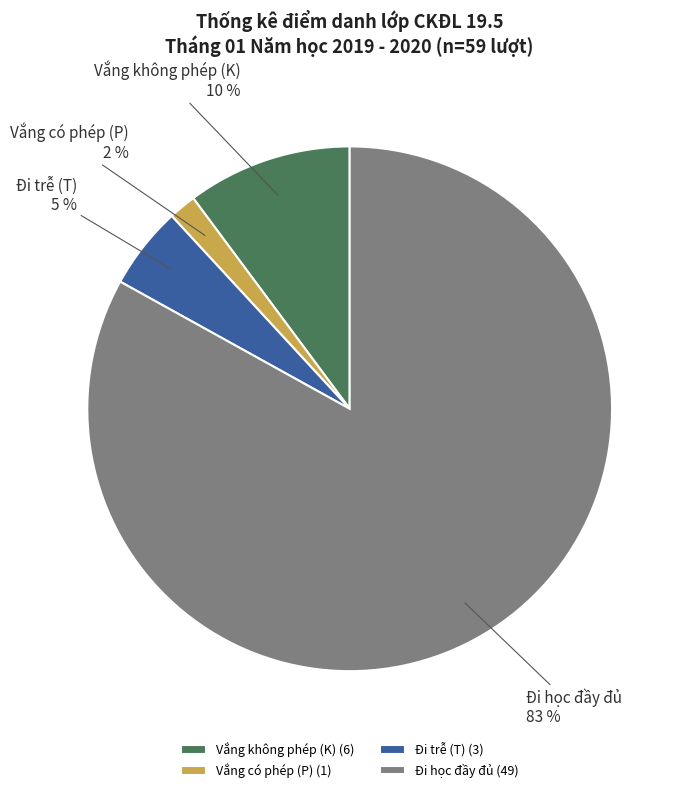

Does Đi trễ (T) represent more than half of the total?

No